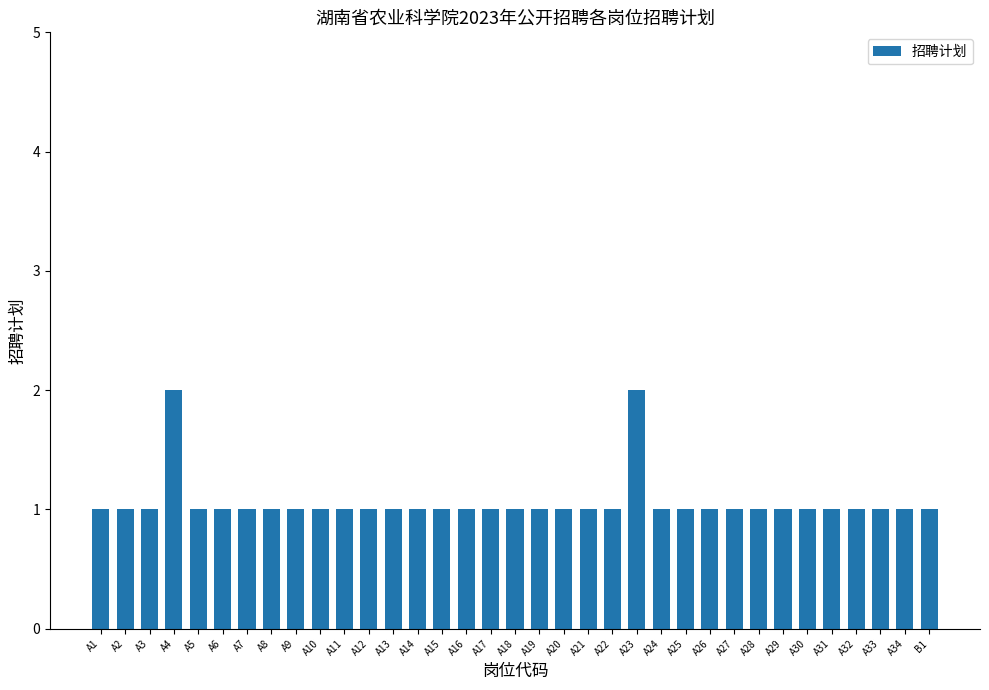

What is the greatest value displayed?

2